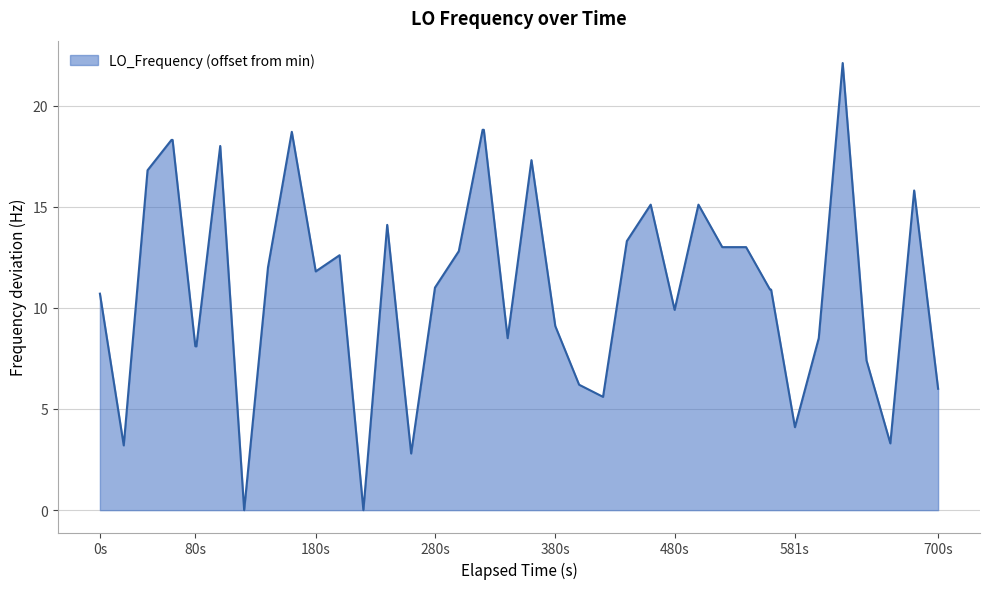

What is the maximum value shown in the chart?

22.1